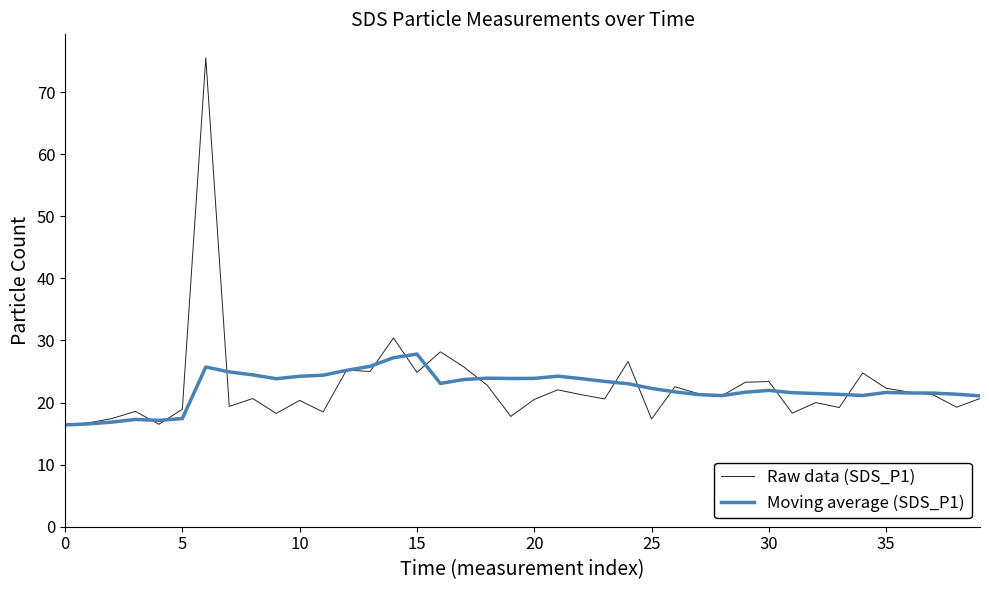

Which series has the largest range (max minus min)?

Raw data (SDS_P1)